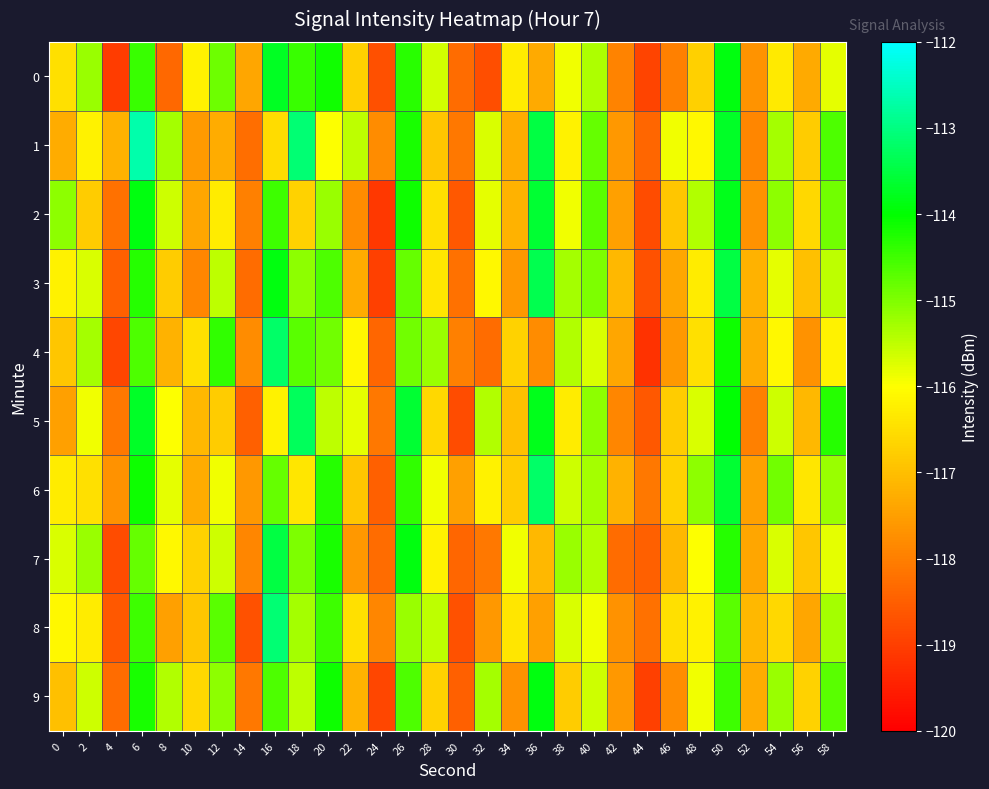

Rank the series by their maximum value, from highest to lowest.

1, 8, 4, 6, 5, 3, 7, 2, 0, 9